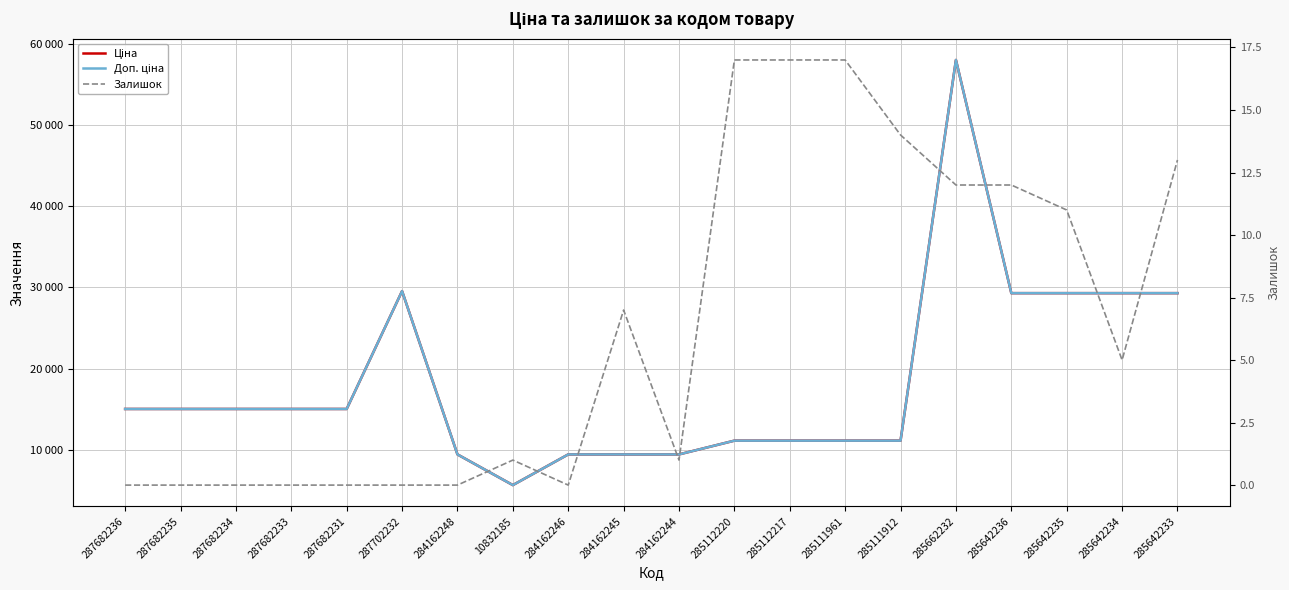

What are all the series names shown in the legend?

Ціна, Доп. ціна, Залишок